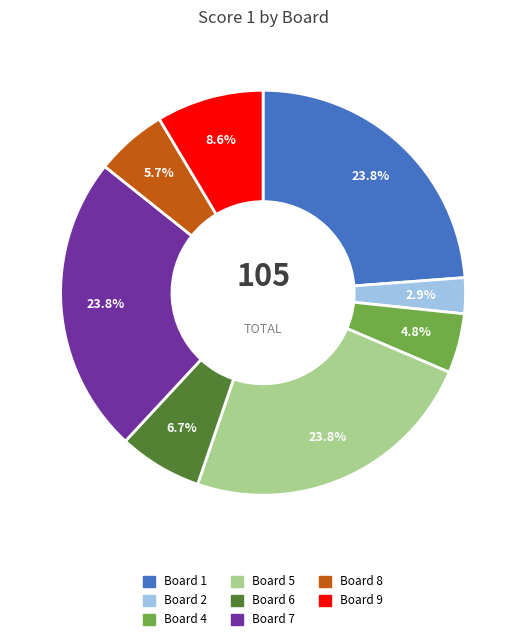

Does any single category account for the majority?

No